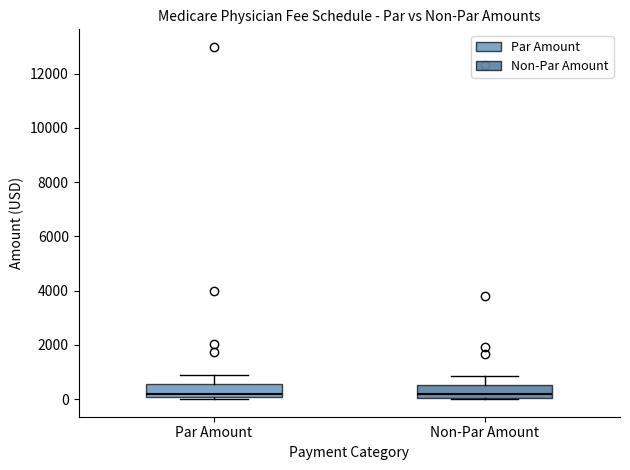

Reading left to right, transcribe this box plot: for each box, give where its median line is, the range the box spans, and where its two whiskers end, as read against the y-axis. The values are not printed on the chart, so give them approximately, as read against the axis.

Par Amount: median 200, box 0 to 600, whiskers 0 to 800
Non-Par Amount: median 200, box 0 to 600, whiskers 0 to 800